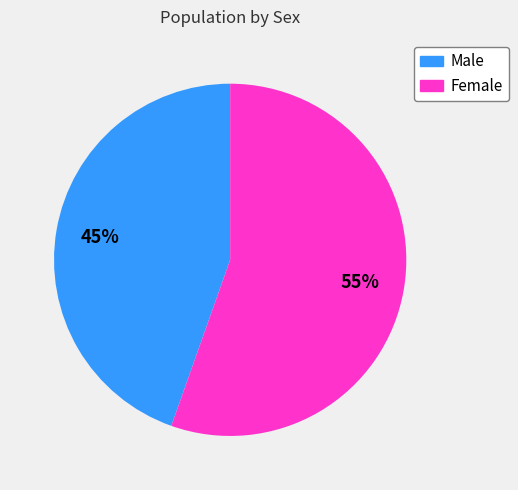

Which category has the smallest portion of the pie?

Male